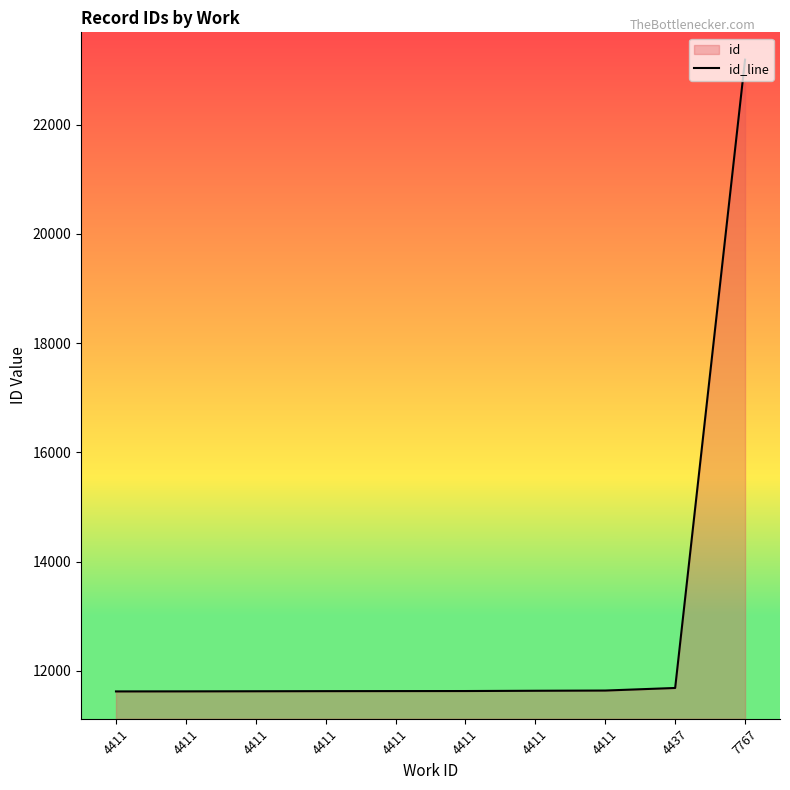

Which has a higher value, 4411 or 4411?

4411